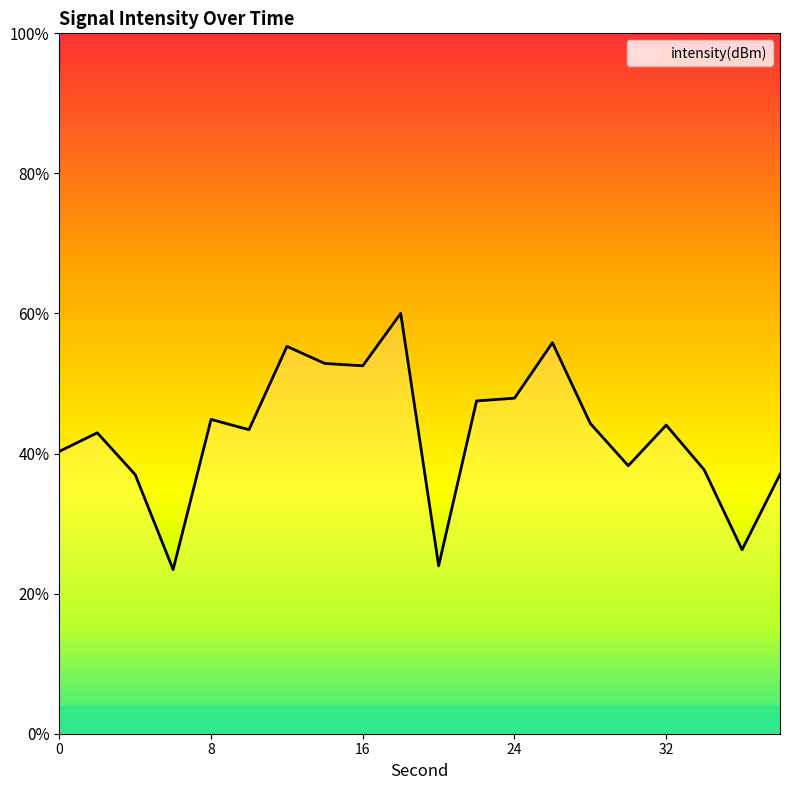

List the labels in order of value, largest first.

18, 26, 12, 14, 16, 24, 22, 8, 28, 32, 10, 2, 0, 30, 34, 38, 4, 36, 20, 6